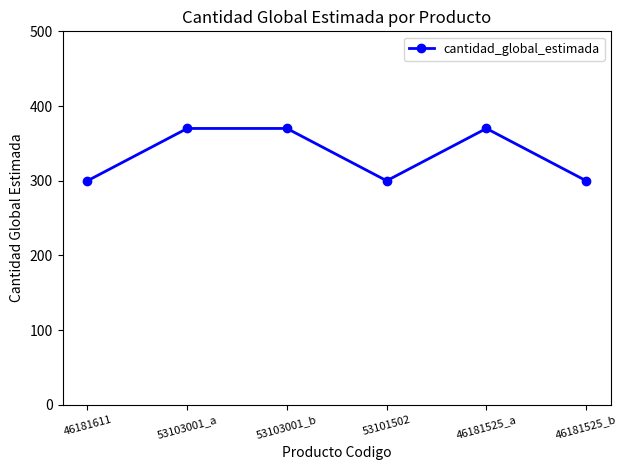

What is the average value?

335